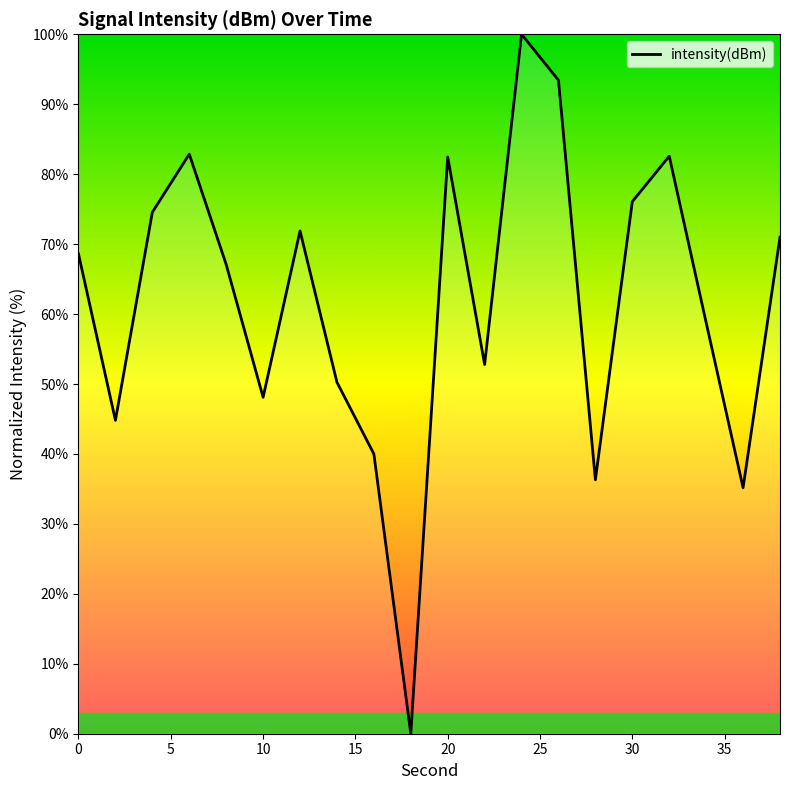

What is the greatest value displayed?

100.0